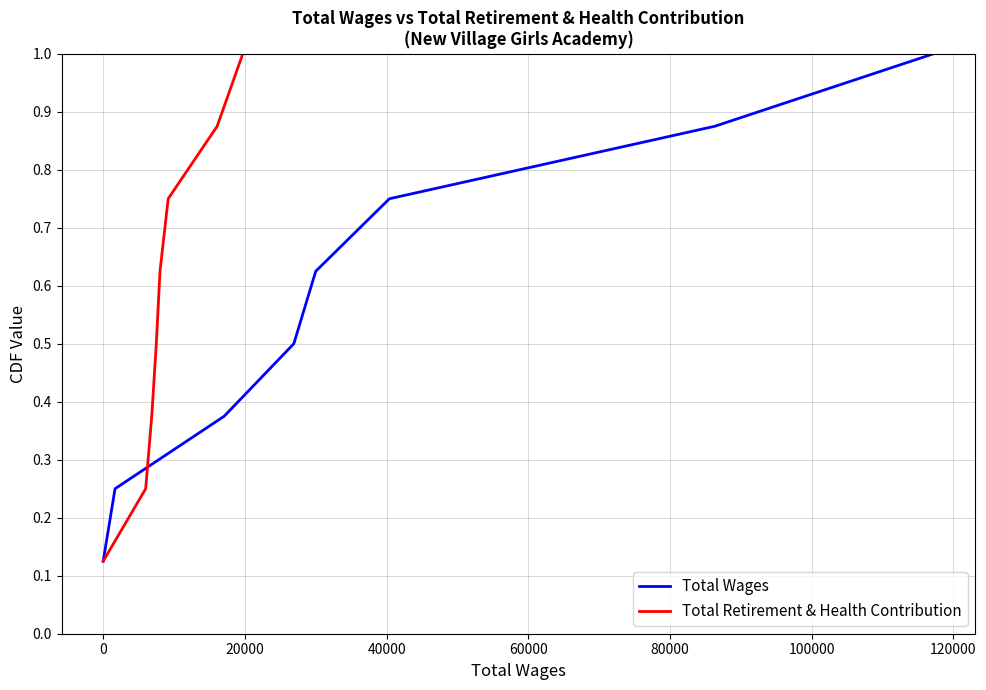

What is the sum of all Total Wages values?

4.5